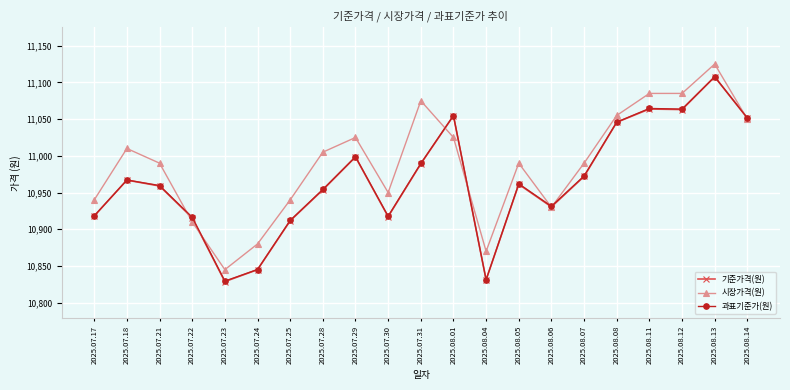

Is the value of 과표기준가(원) at 2025.07.28 greater than the value of 기준가격(원) at 2025.07.17?

Yes